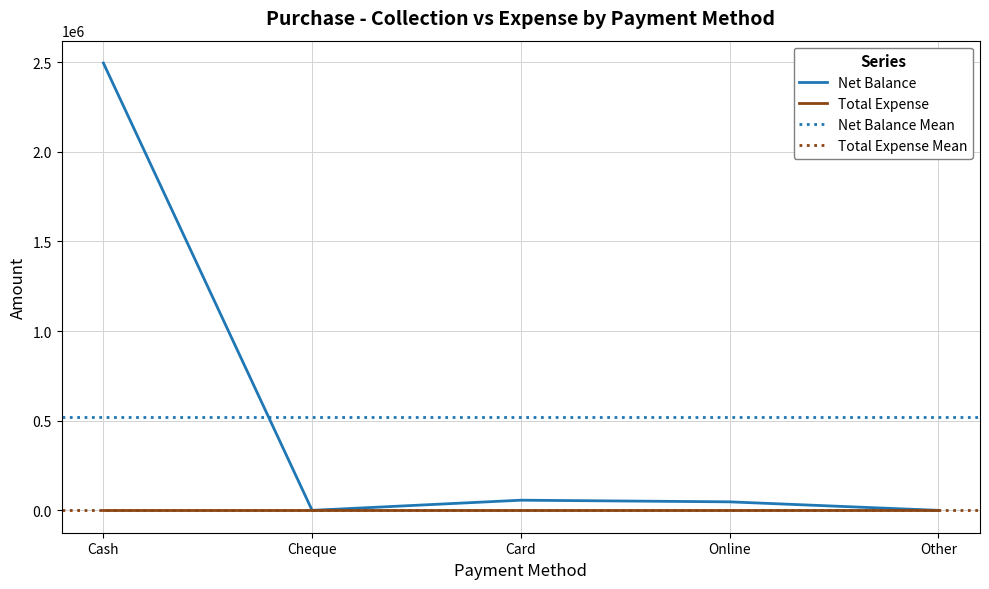

What is the change in value from Online to Other?

-47499